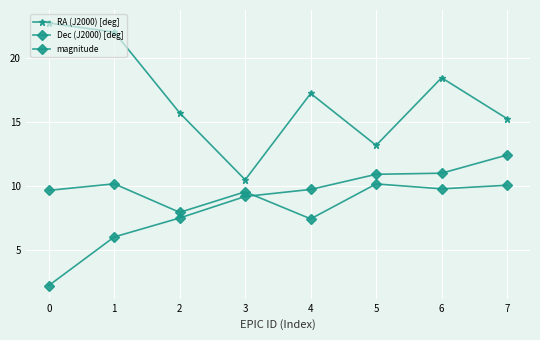

How many values in the RA (J2000) [deg] series exceed 17?

4